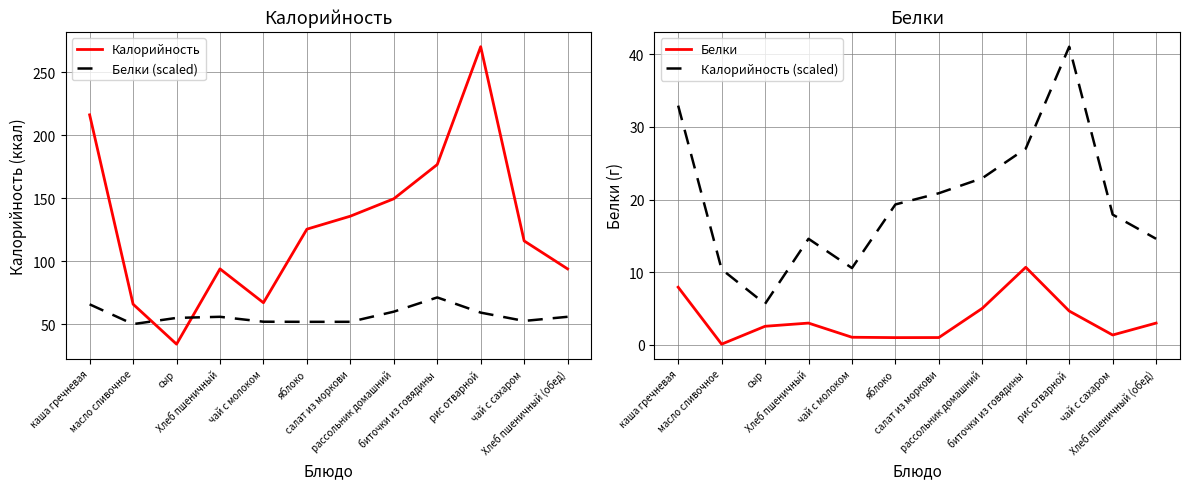

What is the label of the 8th point from the left?

рассольник домашний